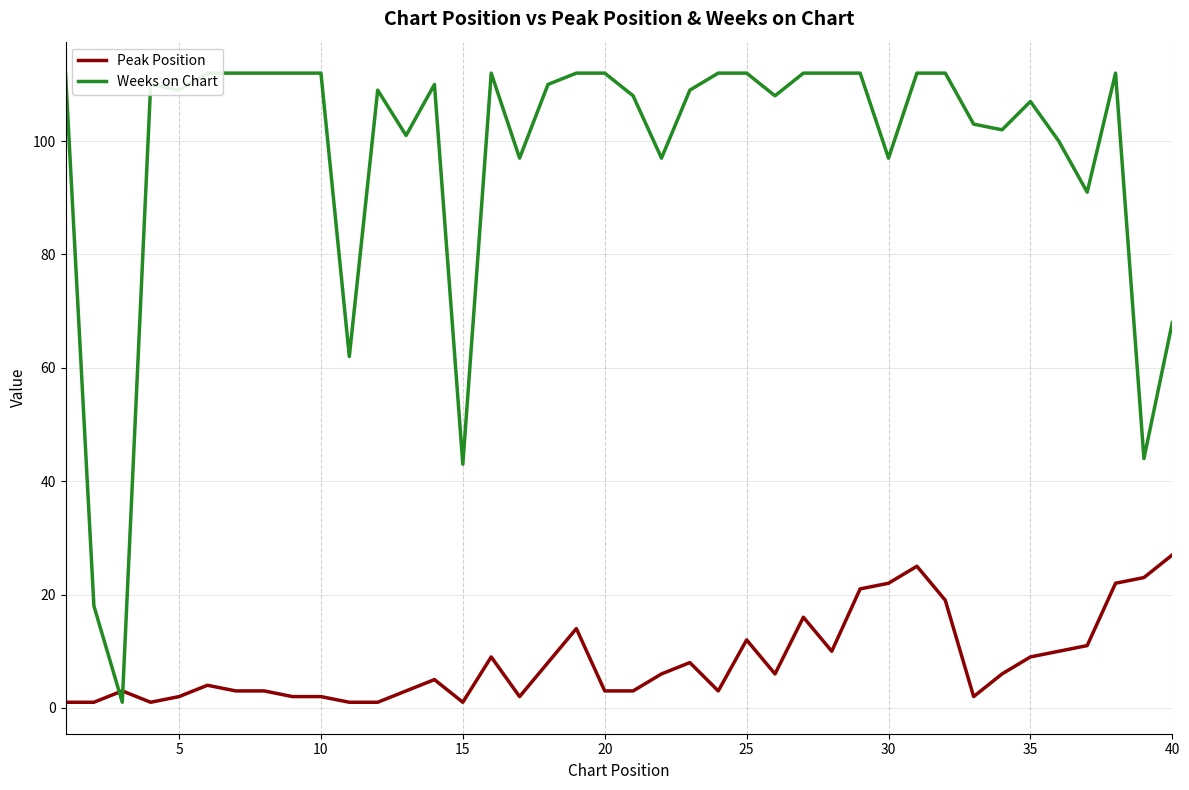

Which series has the largest total across all categories?

Weeks on Chart